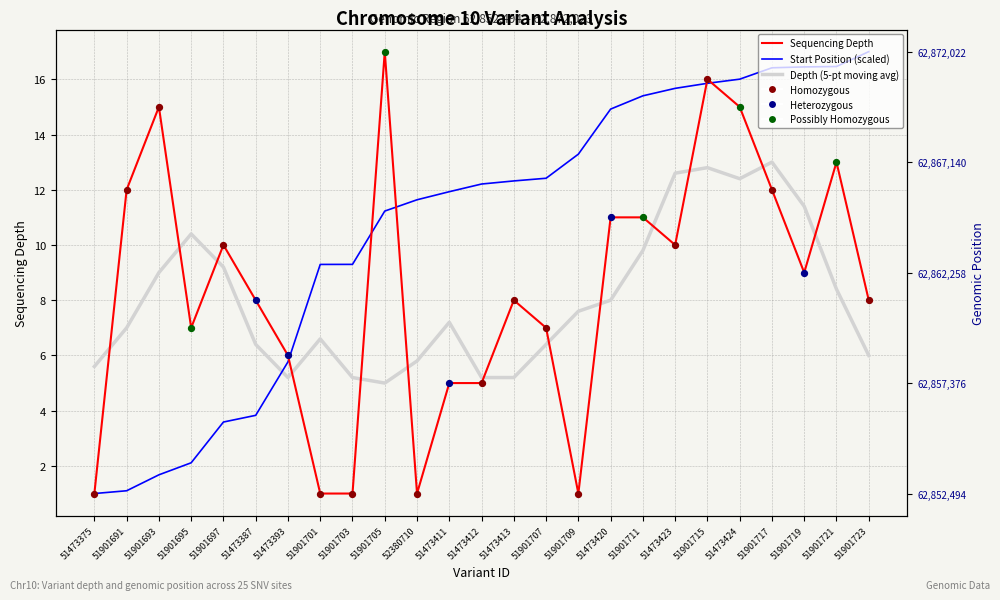

At how many categories does at least one series exceed 1?

25